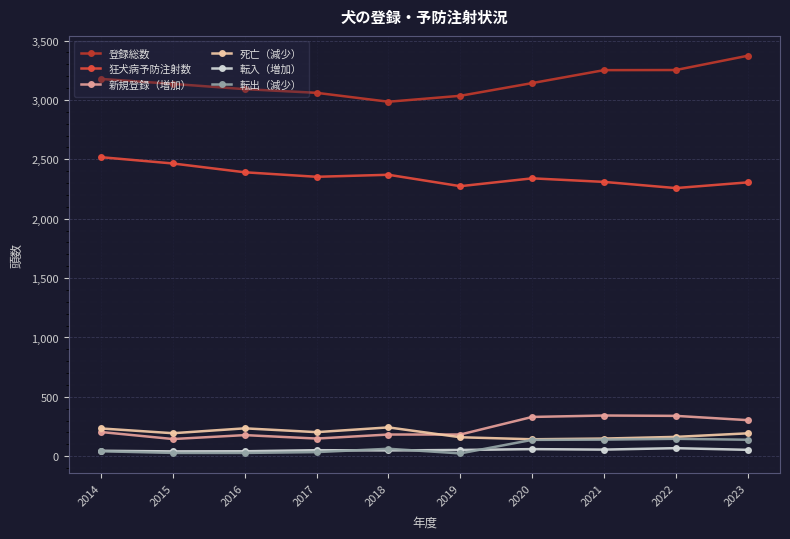

Is the value of 登録総数 at 2021 greater than the value of 死亡（減少） at 2014?

Yes